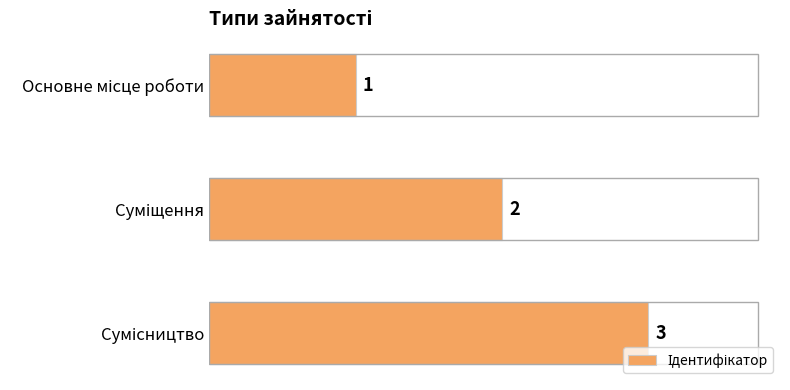

What is the sum of all values?

6